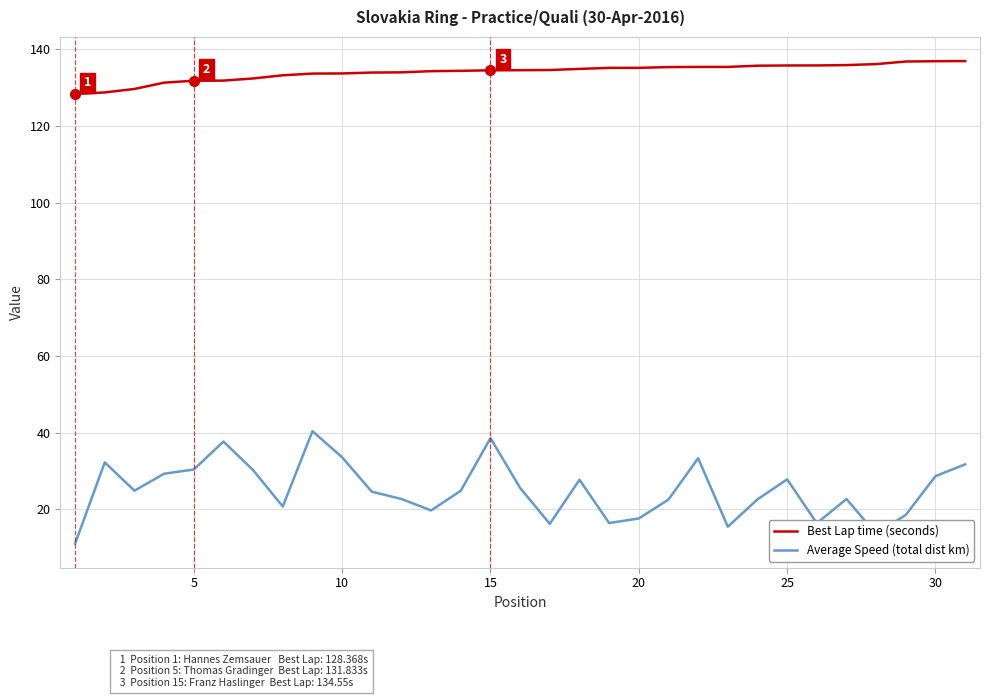

True or false: Best Lap time (seconds) and Average Speed (total dist km) intersect in this chart.

False